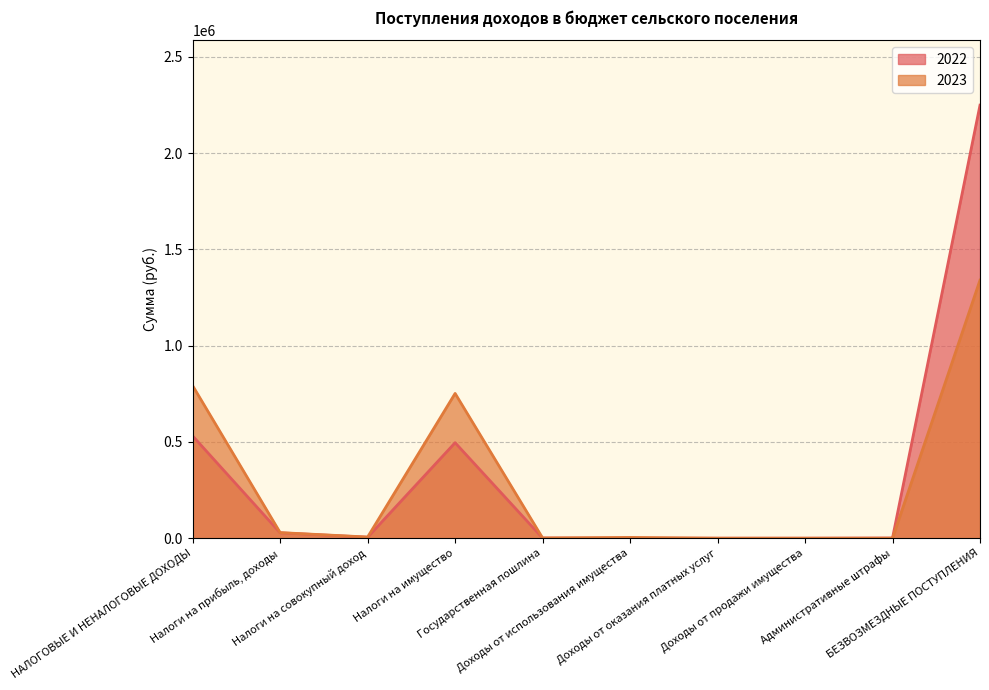

How many lines are shown in the chart?

2